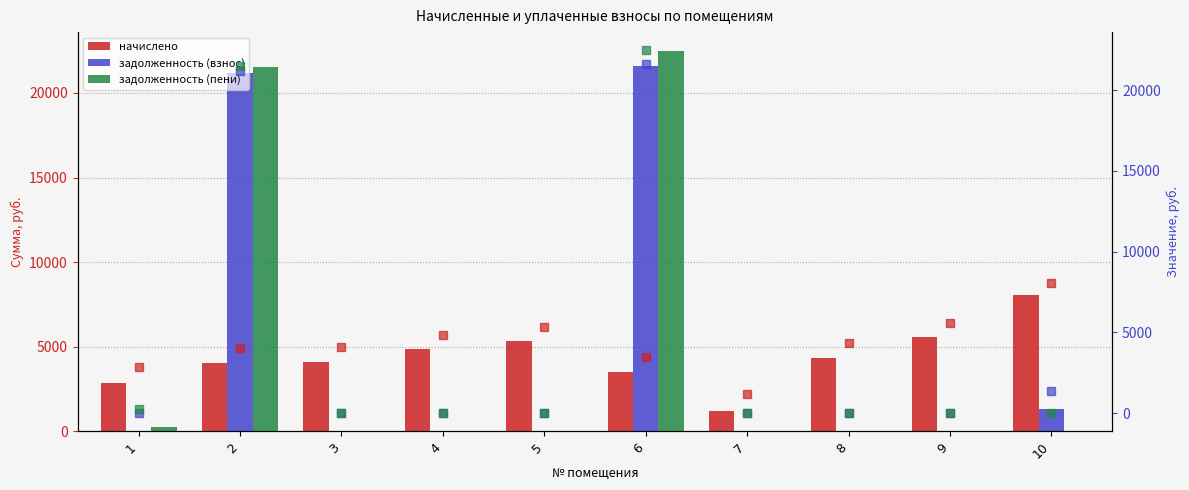

At which label does задолженность (пени) (points) reach its peak?

6